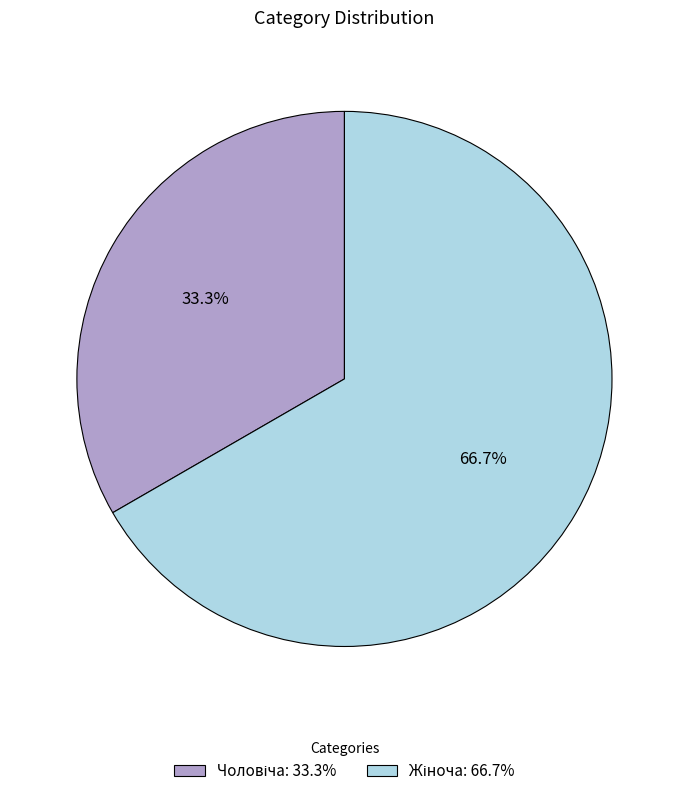

Which category has the smallest portion of the pie?

Чоловіча